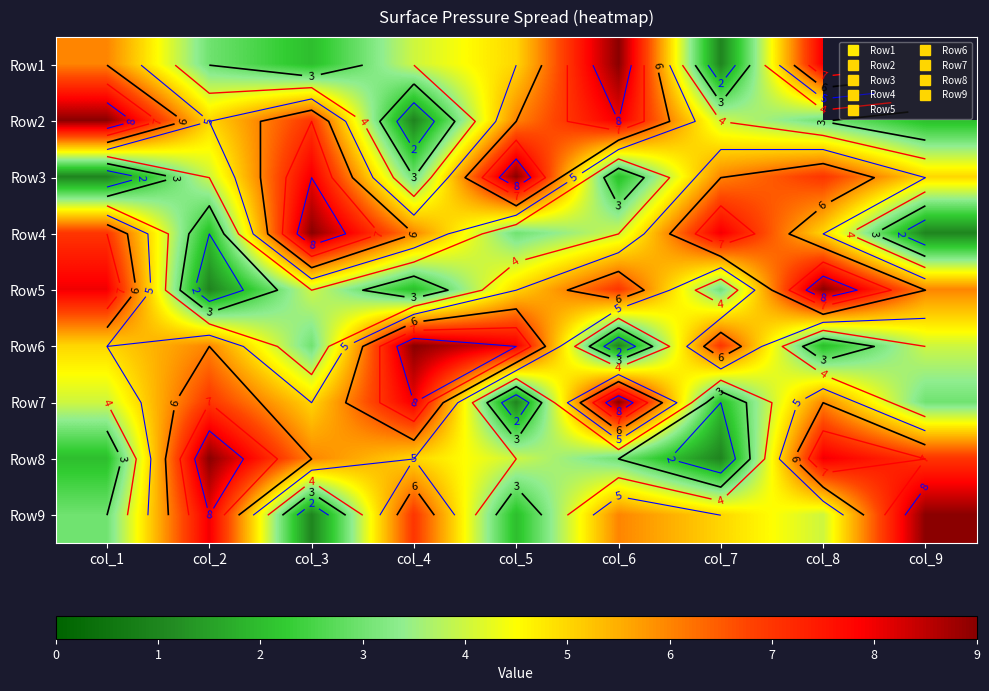

What is the difference between the Row2 values at col_4 and col_7?

3.0